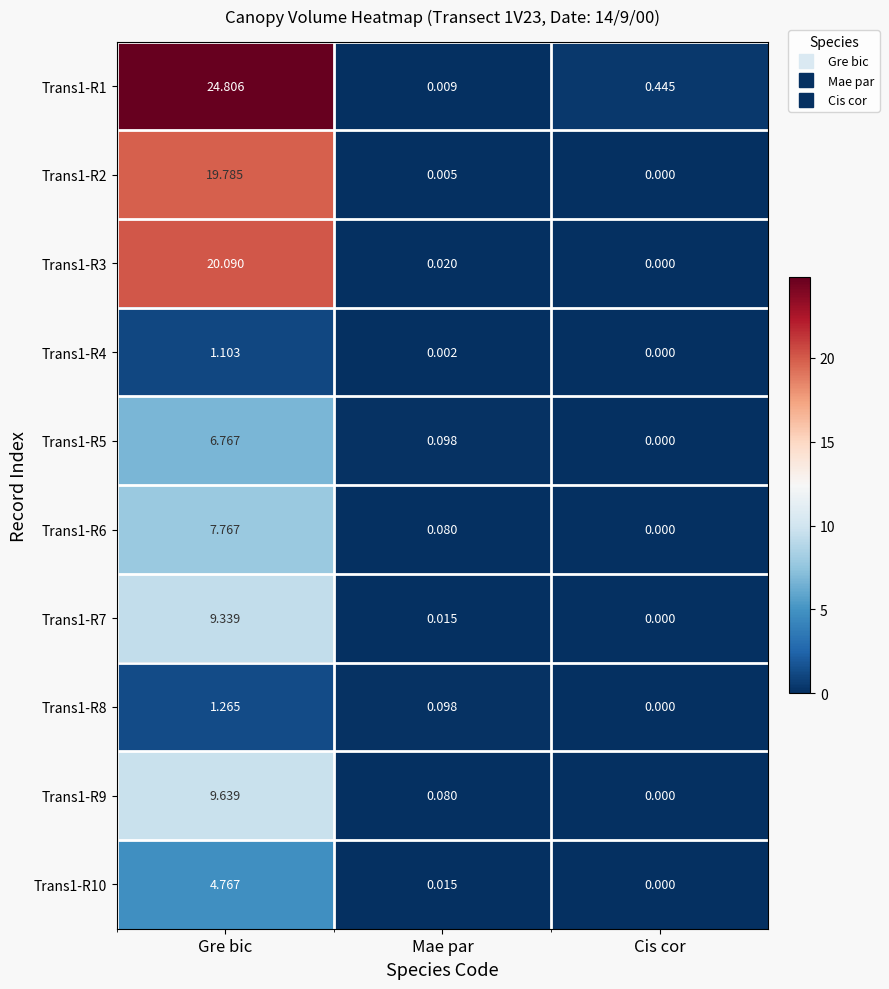

Rank the categories by Trans1-R3 value from lowest to highest.

Cis cor, Mae par, Gre bic